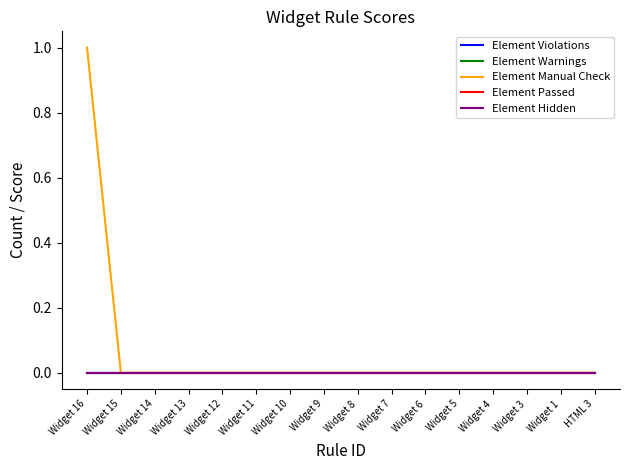

Reading left to right, list all the values displayed in this chart.

Element Violations: 0	0	0	0	0	0	0	0	0	0	0	0	0	0	0	0
Element Warnings: 0	0	0	0	0	0	0	0	0	0	0	0	0	0	0	0
Element Manual Check: 1	0	0	0	0	0	0	0	0	0	0	0	0	0	0	0
Element Passed: 0	0	0	0	0	0	0	0	0	0	0	0	0	0	0	0
Element Hidden: 0	0	0	0	0	0	0	0	0	0	0	0	0	0	0	0